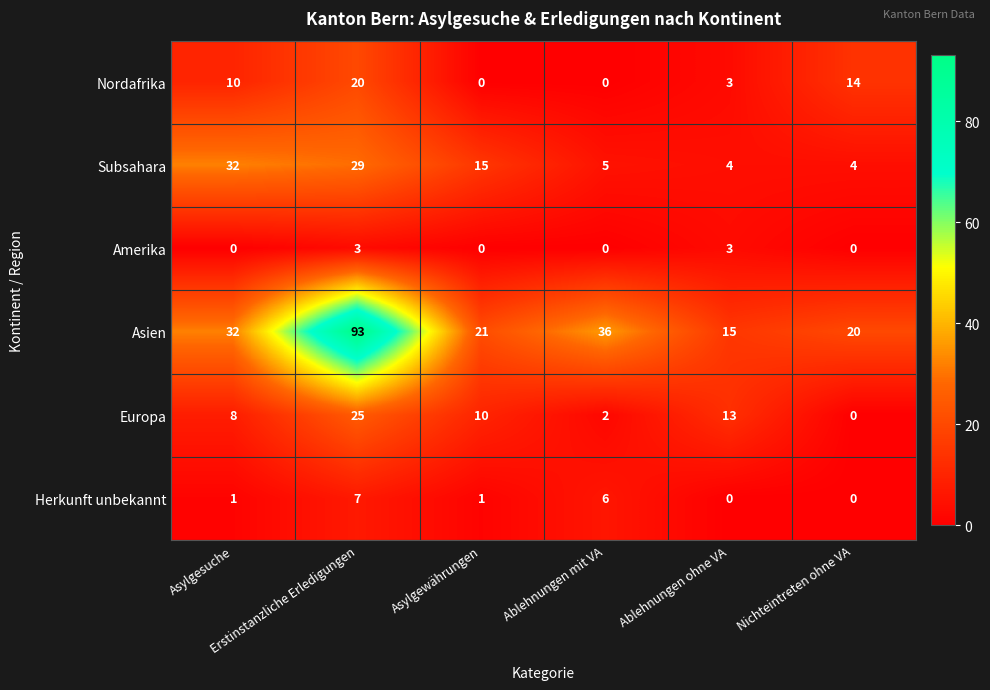

Which series has the widest spread of values?

Asien